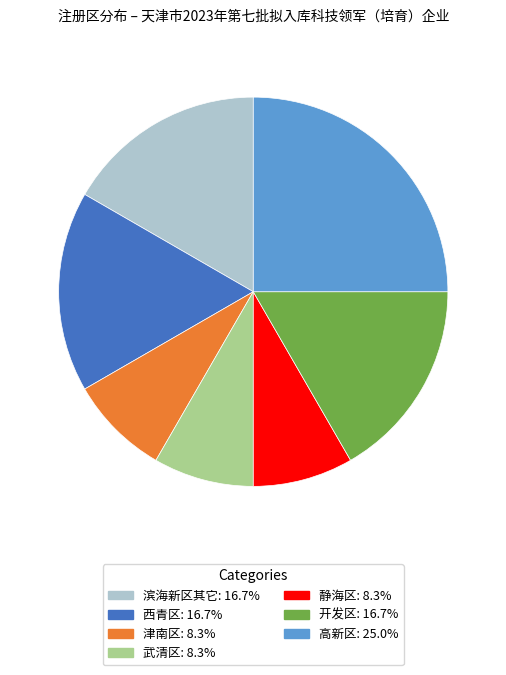

Count the number of slices in the pie.

7